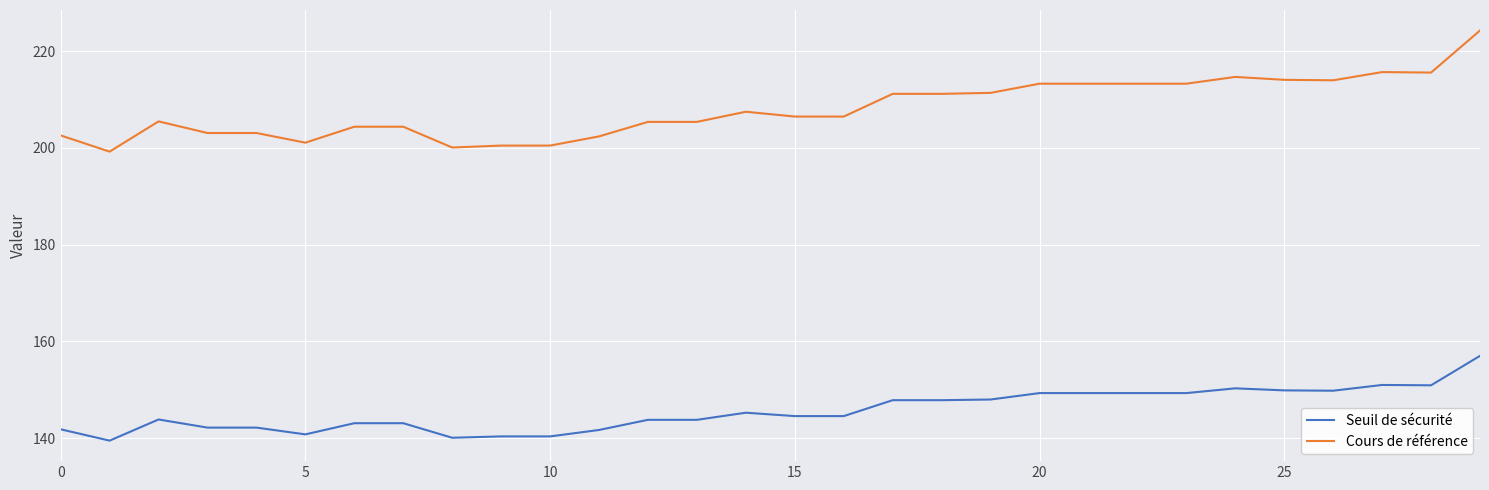

What is the smallest value displayed?

139.5